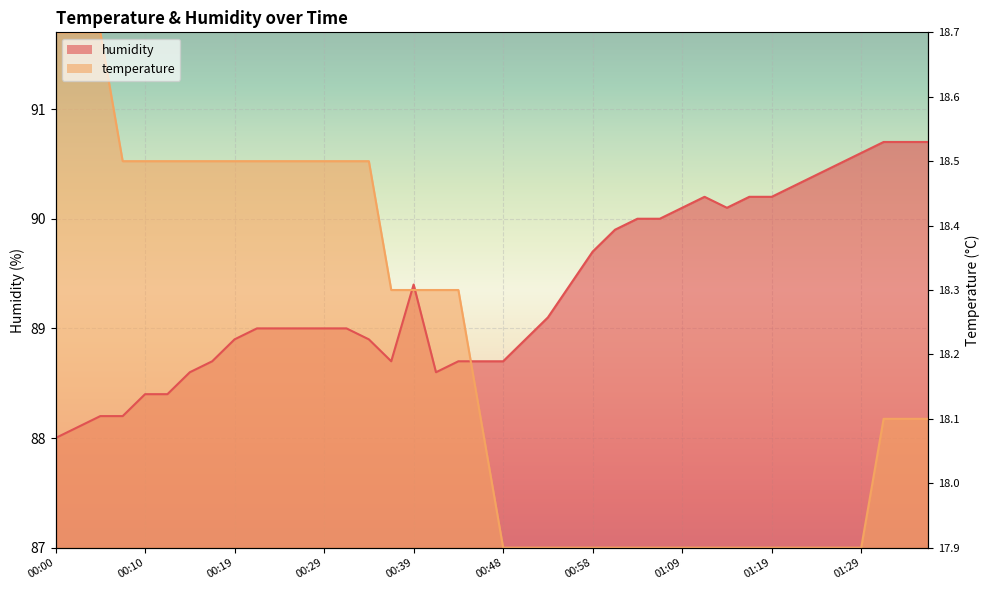

Which series has the largest total across all categories?

humidity